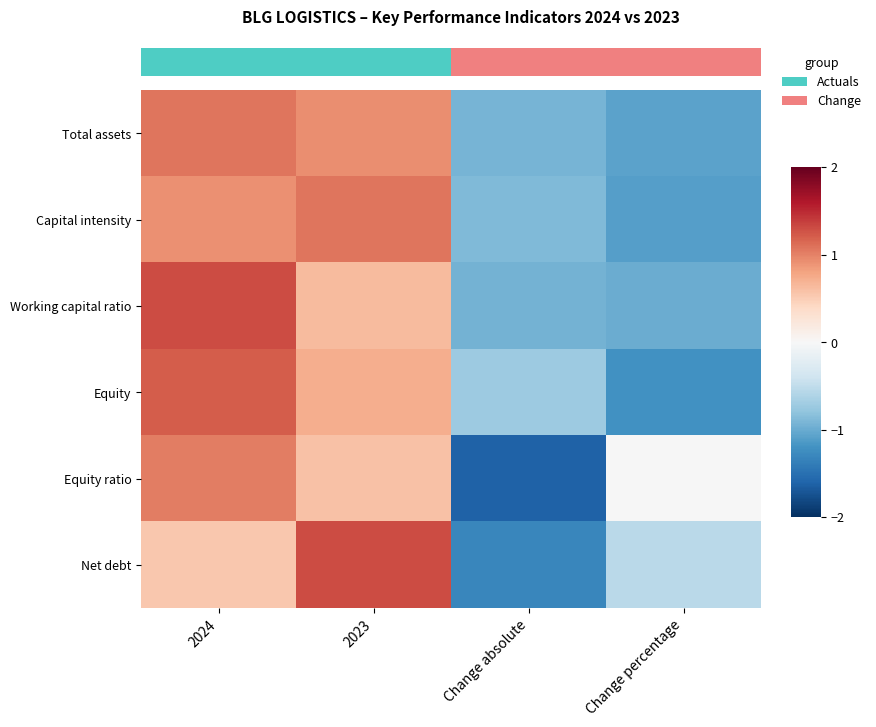

Reading left to right, transcribe all the data shown in this chart.

Total assets: 2024=1.1	2023=0.9	Change absolute=-0.9	Change percentage=-1.1
Capital intensity: 2024=0.9	2023=1.1	Change absolute=-0.9	Change percentage=-1.1
Working capital ratio: 2024=1.3	2023=0.6	Change absolute=-1.0	Change percentage=-1.0
Equity: 2024=1.2	2023=0.7	Change absolute=-0.7	Change percentage=-1.2
Equity ratio: 2024=1.0	2023=0.6	Change absolute=-1.6	Change percentage=-0.0
Net debt: 2024=0.5	2023=1.3	Change absolute=-1.3	Change percentage=-0.5